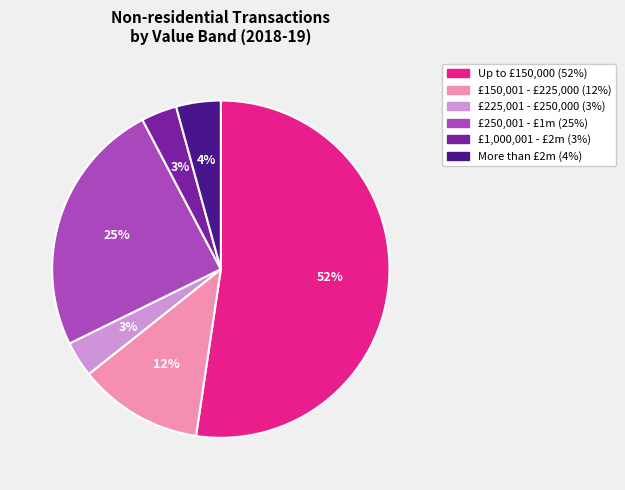

True or false: More than £2m accounts for 4% of the total.

True